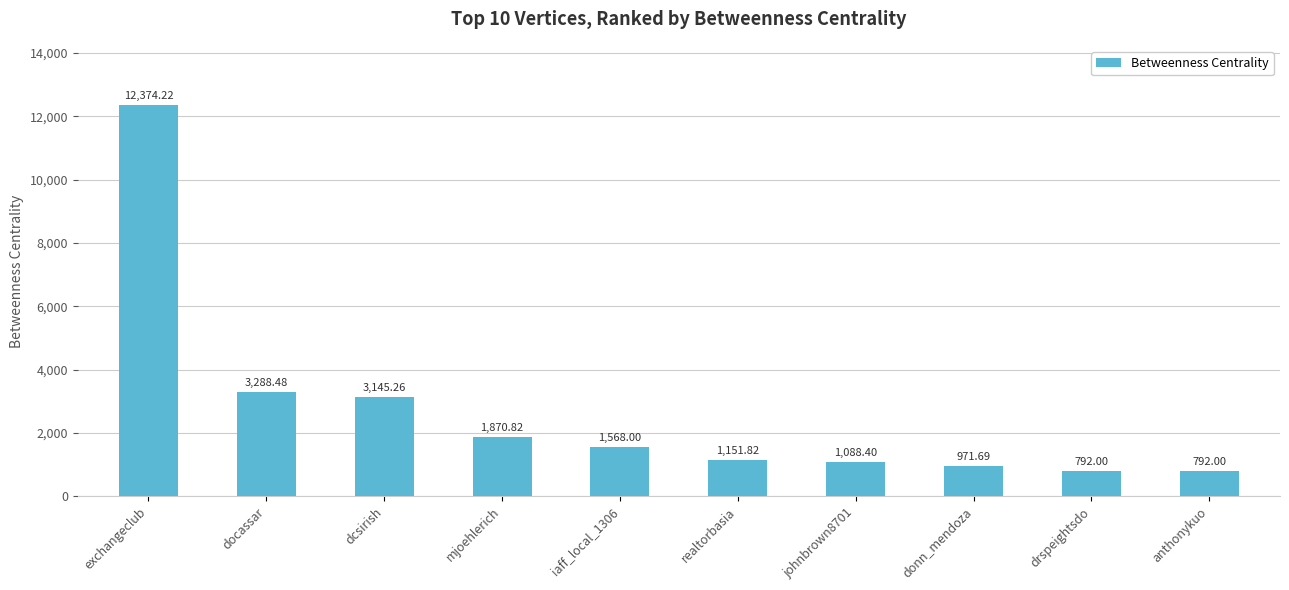

Are the bars horizontal?

No